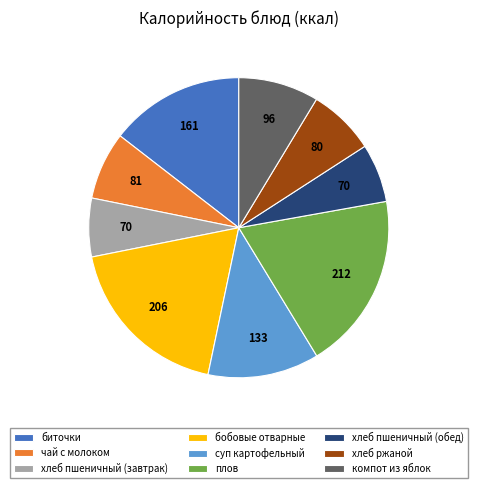

What is the largest slice in the pie chart?

плов